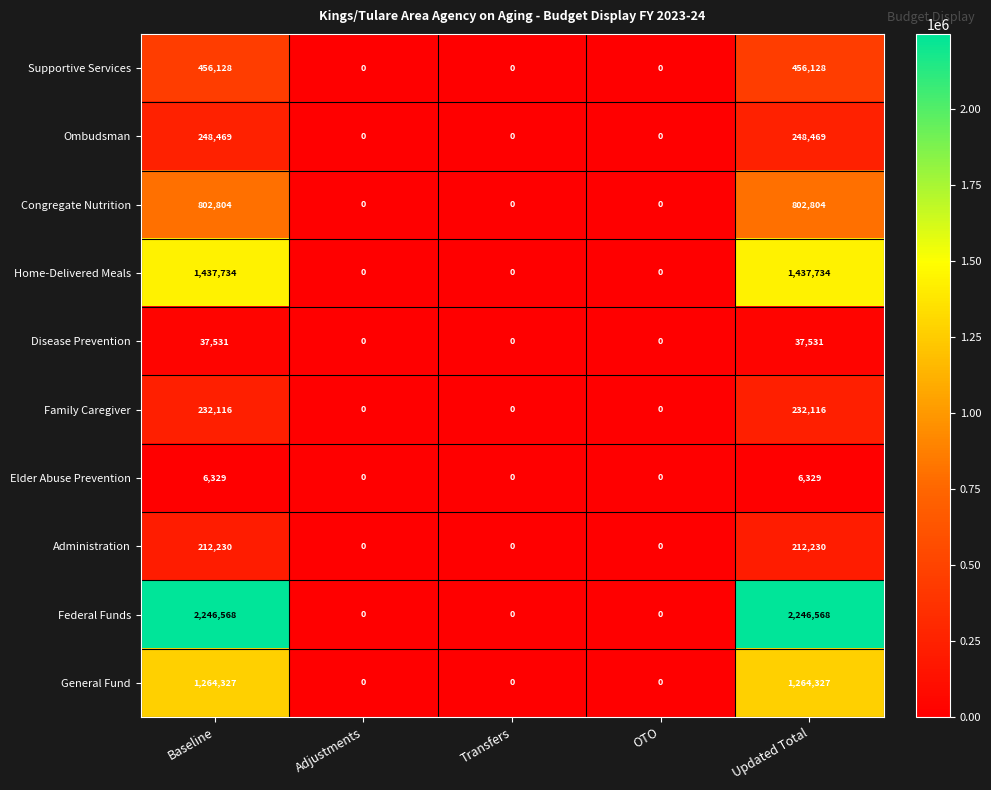

What is the sum of all Congregate Nutrition values?

1605608